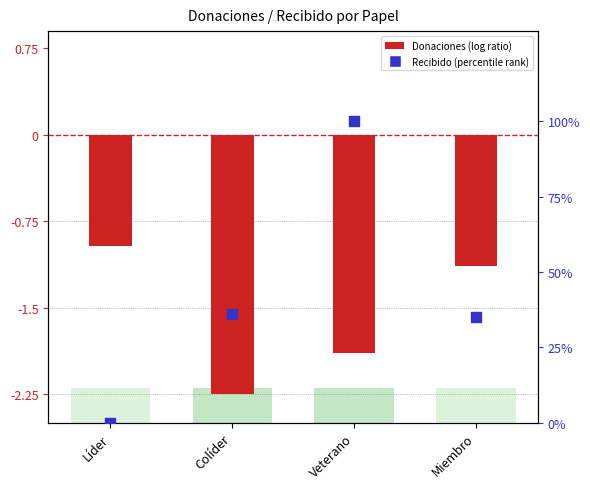

Which series contains the highest Y value?

Recibido (percentile style)